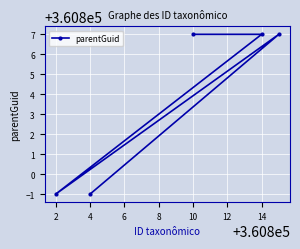

Is it true that the value at 4 is 515677?

False